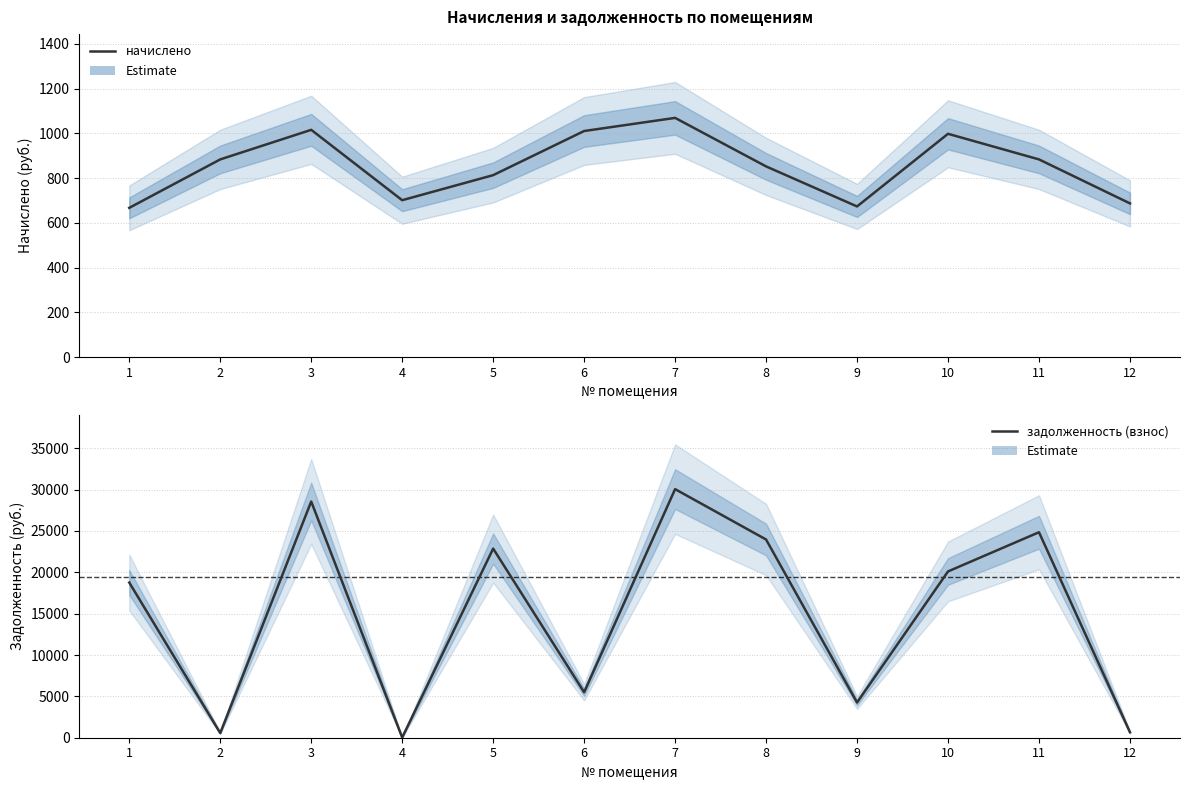

Is it true that задолженность (взнос) equals 5983.1 at 9?

False